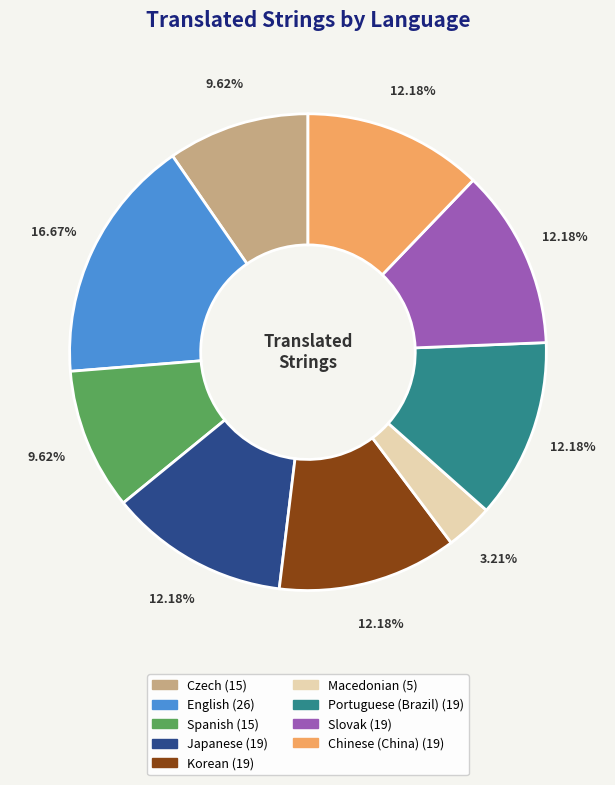

Is there any slice that represents more than half of the pie?

No